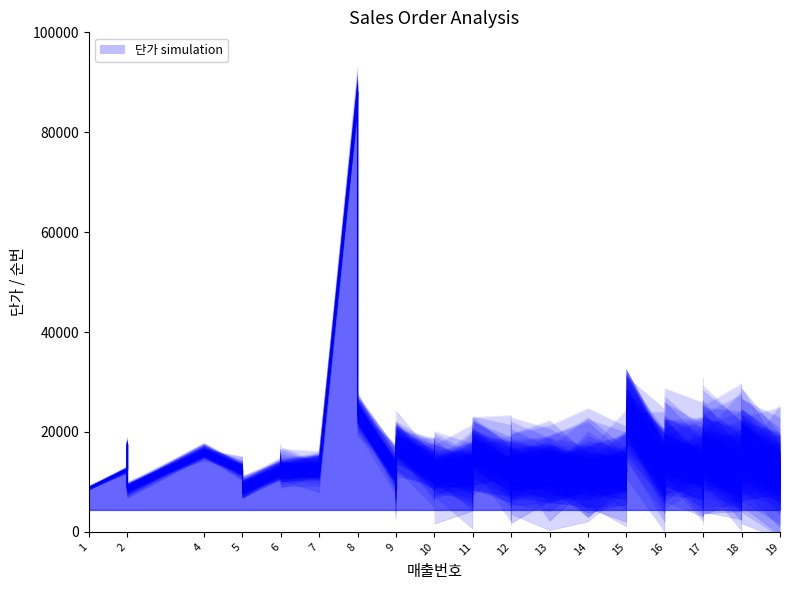

What is the value of the 18th point from the left?

12500.0